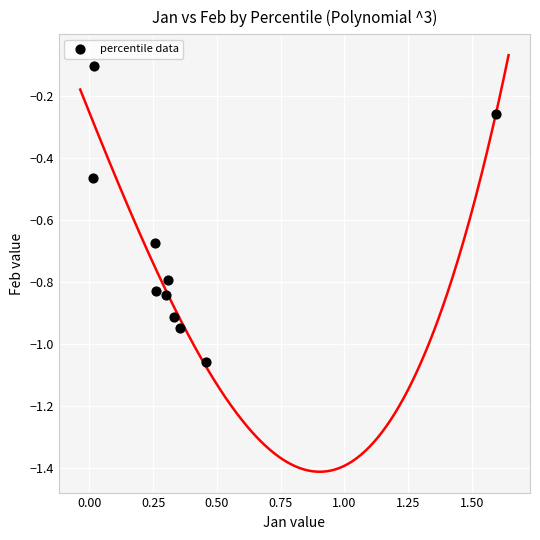

What is the average X value?

0.4